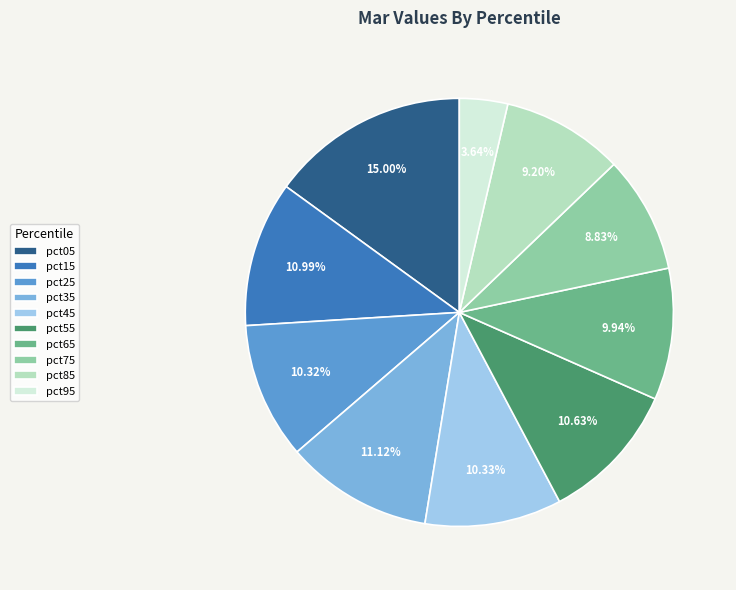

The pct45 slice represents 5% of the pie. True or false?

False